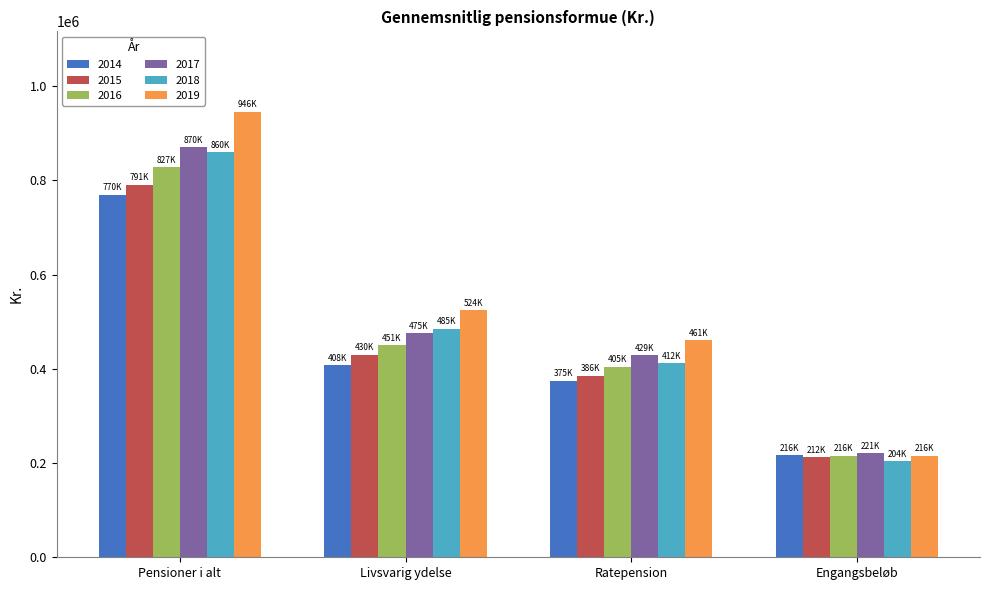

Which series has the largest total across all categories?

2019